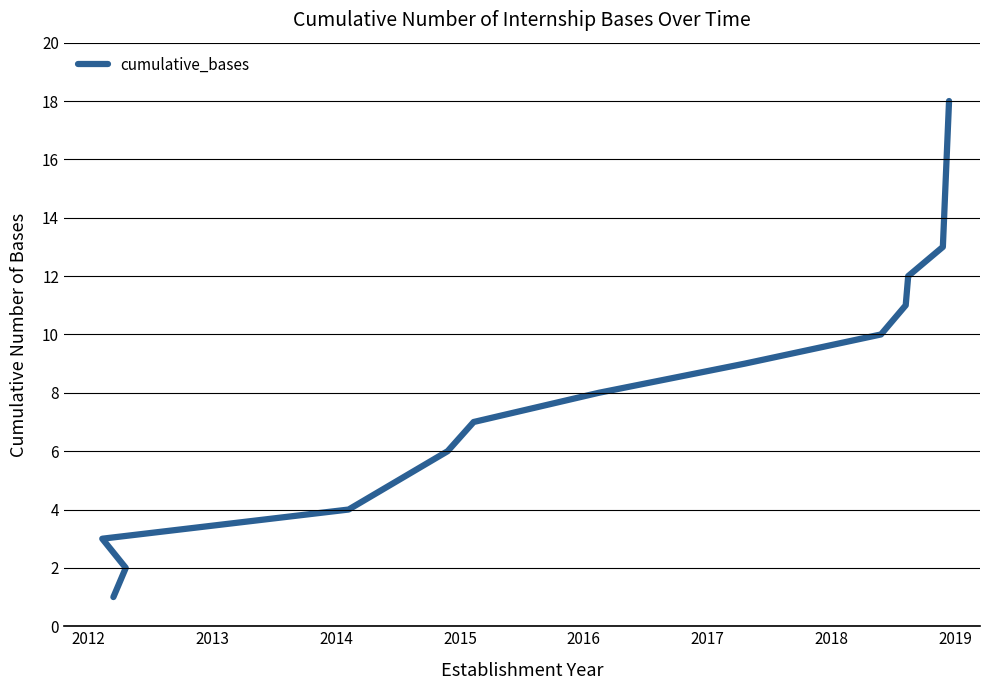

Is this an area chart (filled region under the line)?

No